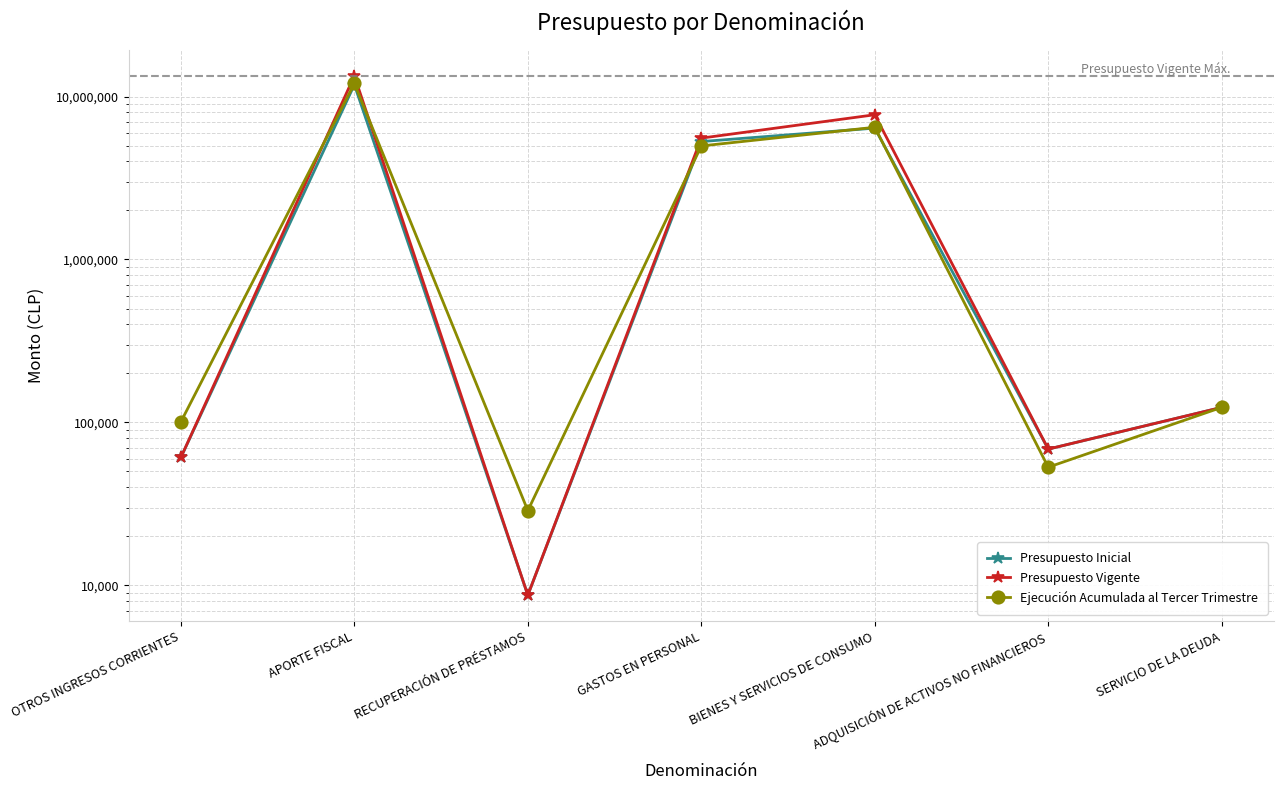

Read the Presupuesto Inicial value at GASTOS EN PERSONAL, to the nearest 50.

5290650